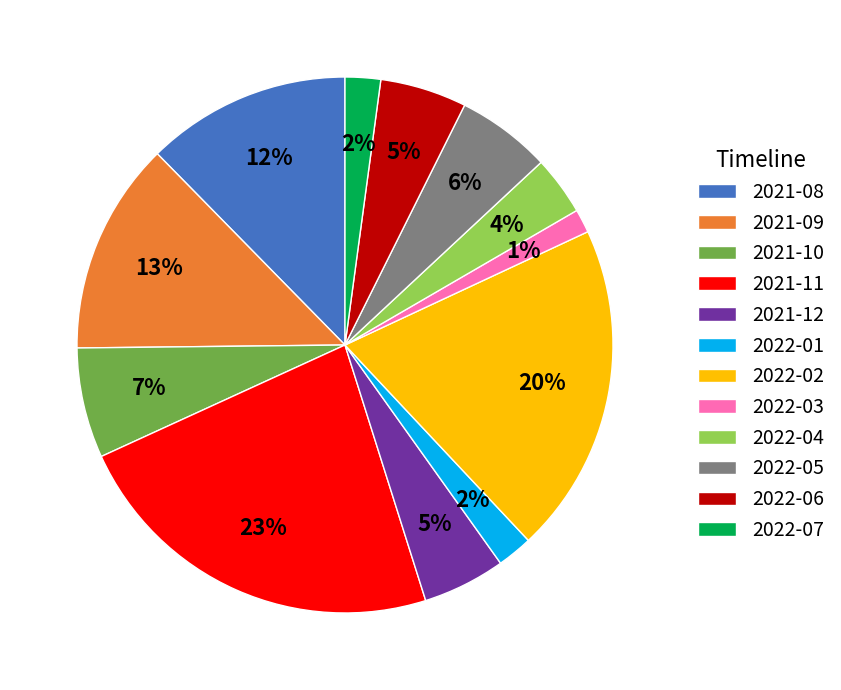

Does 2022-06 account for over 50% of the chart?

No